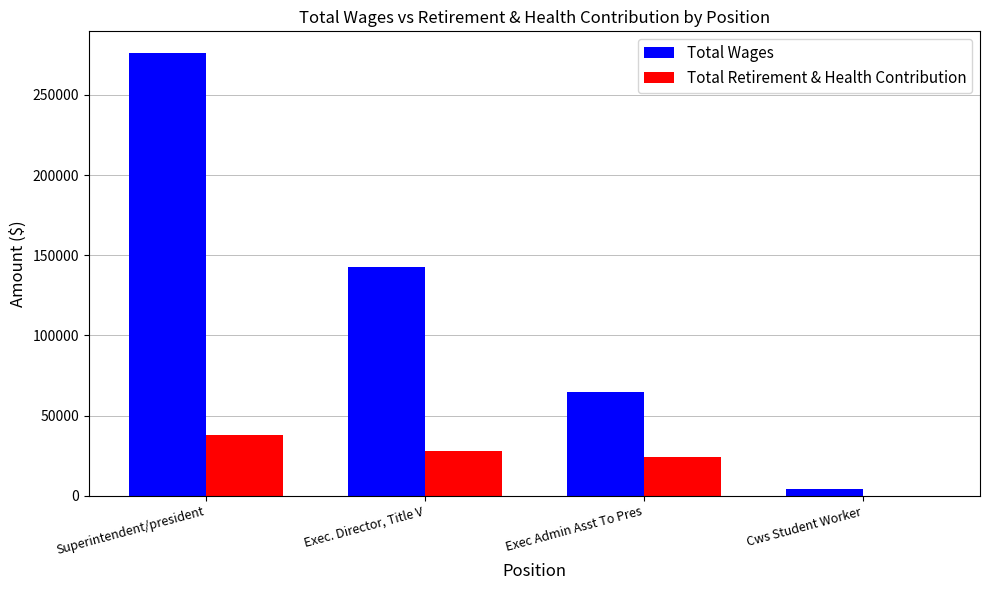

Is it true that Total Retirement & Health Contribution equals 27861 at Exec. Director, Title V?

True